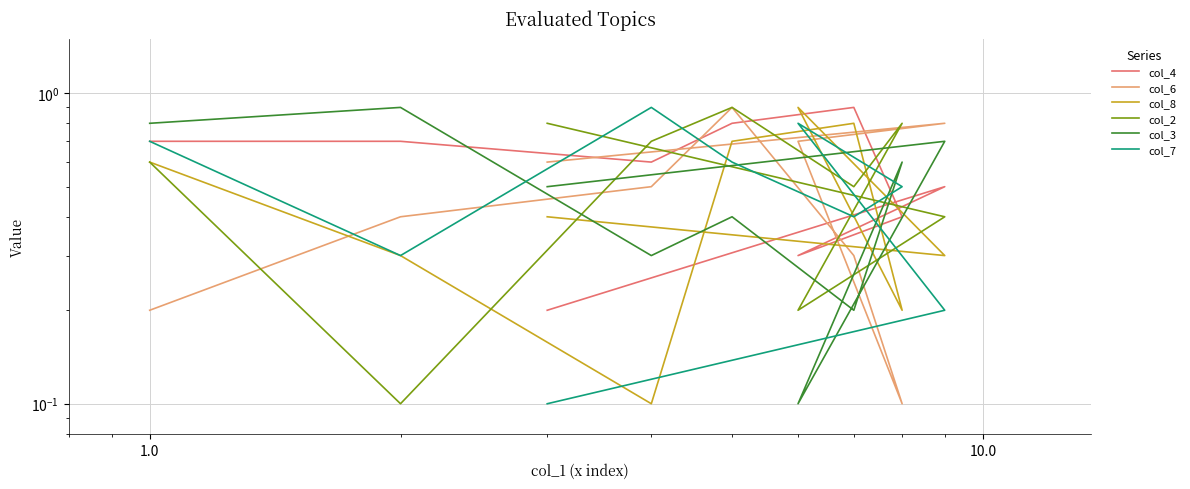

The value of col_6 at 1.0 is 0.1. True or false?

False